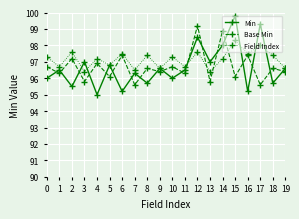

How many interior local valleys does the Base Min series have?

9